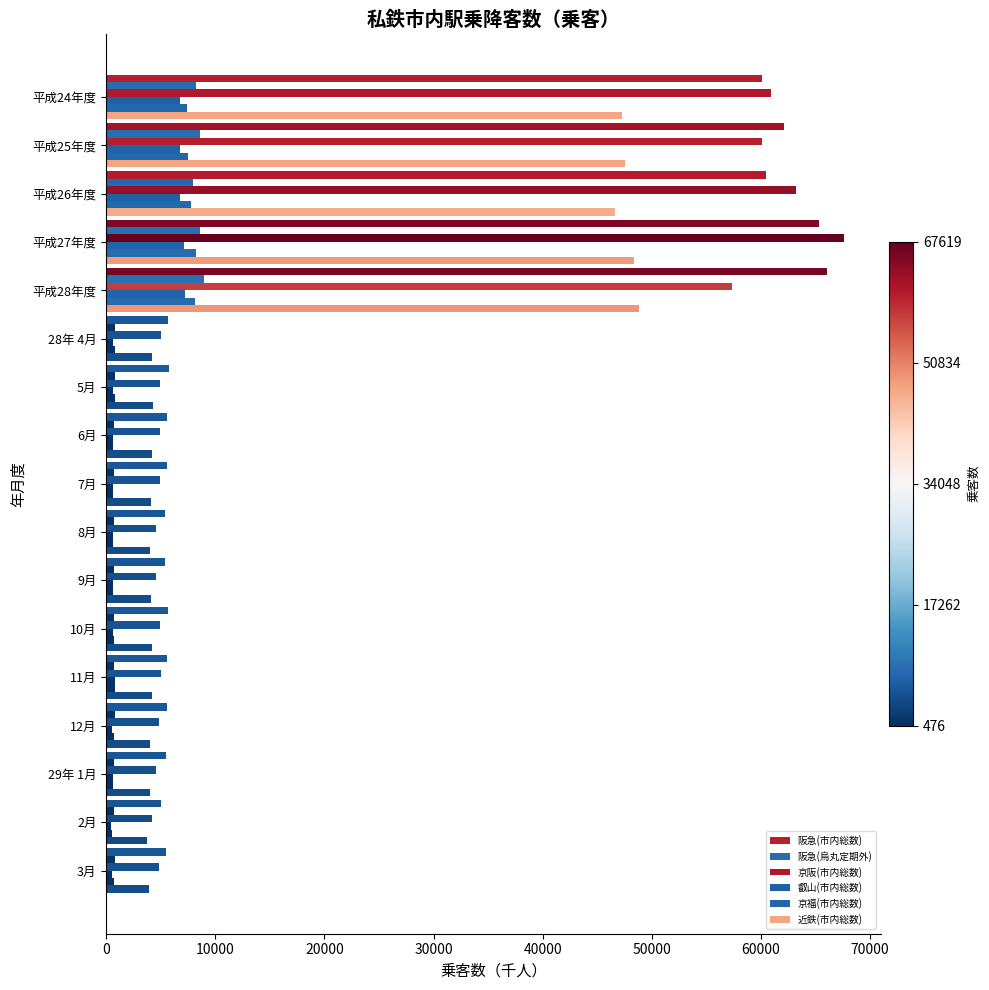

How many distinct data groups are displayed?

6